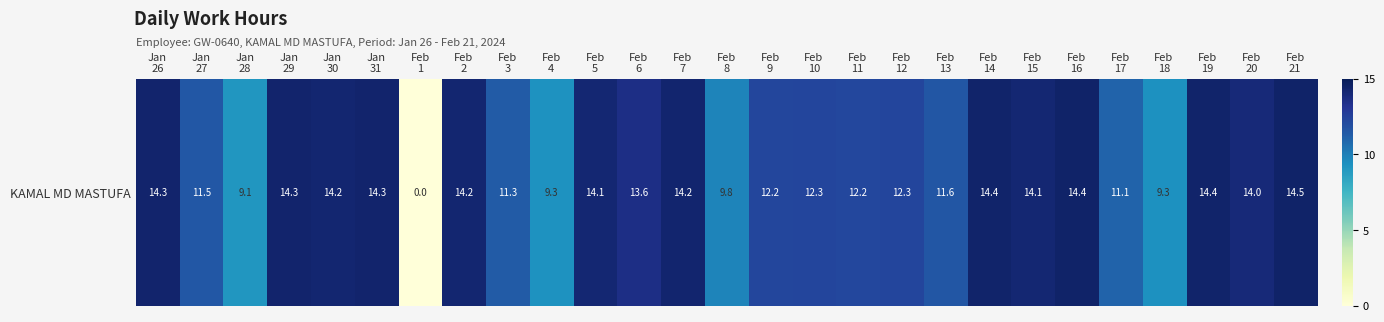

Which category has the lowest value across all series?

Feb
1